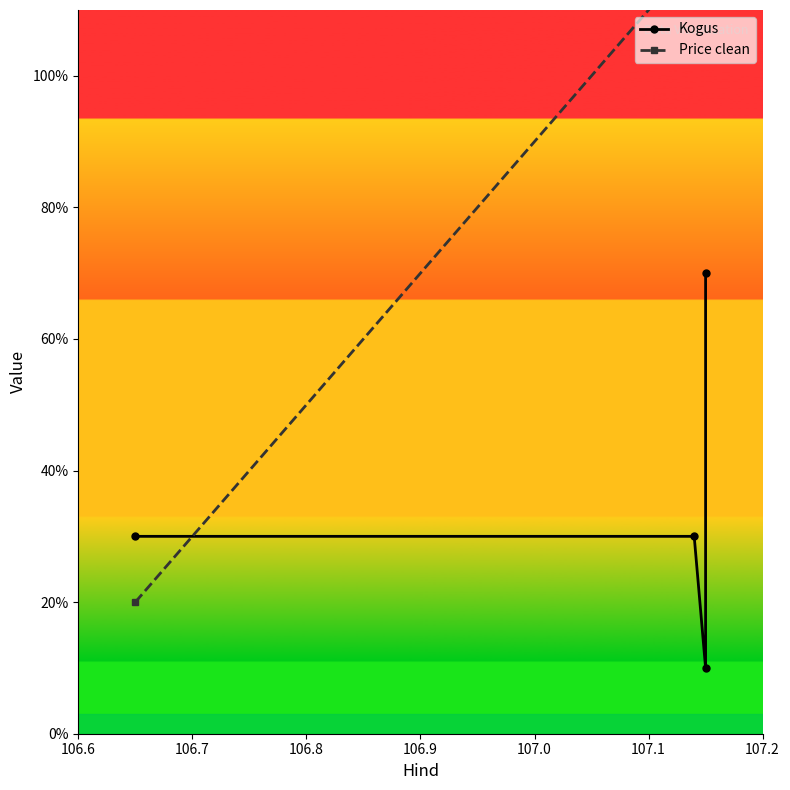

How many intersections are there between Kogus and Price clean?

1